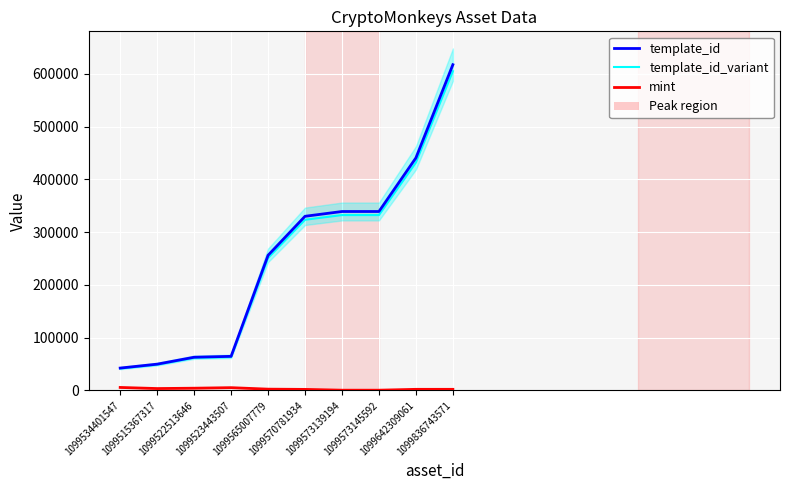

True or false: template_id and template_id_variant intersect in this chart.

False